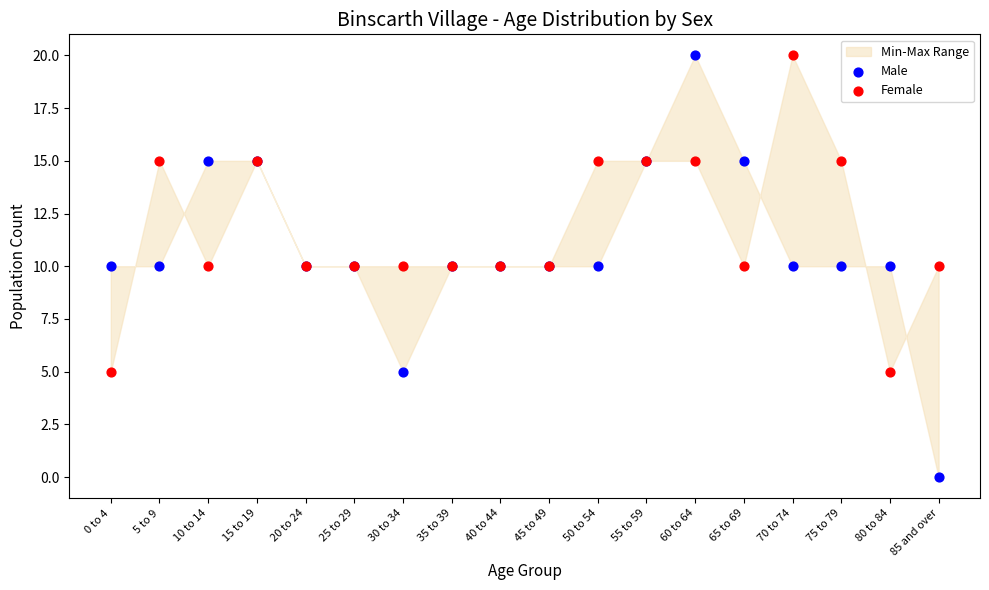

Which series contains the lowest Y value?

Male